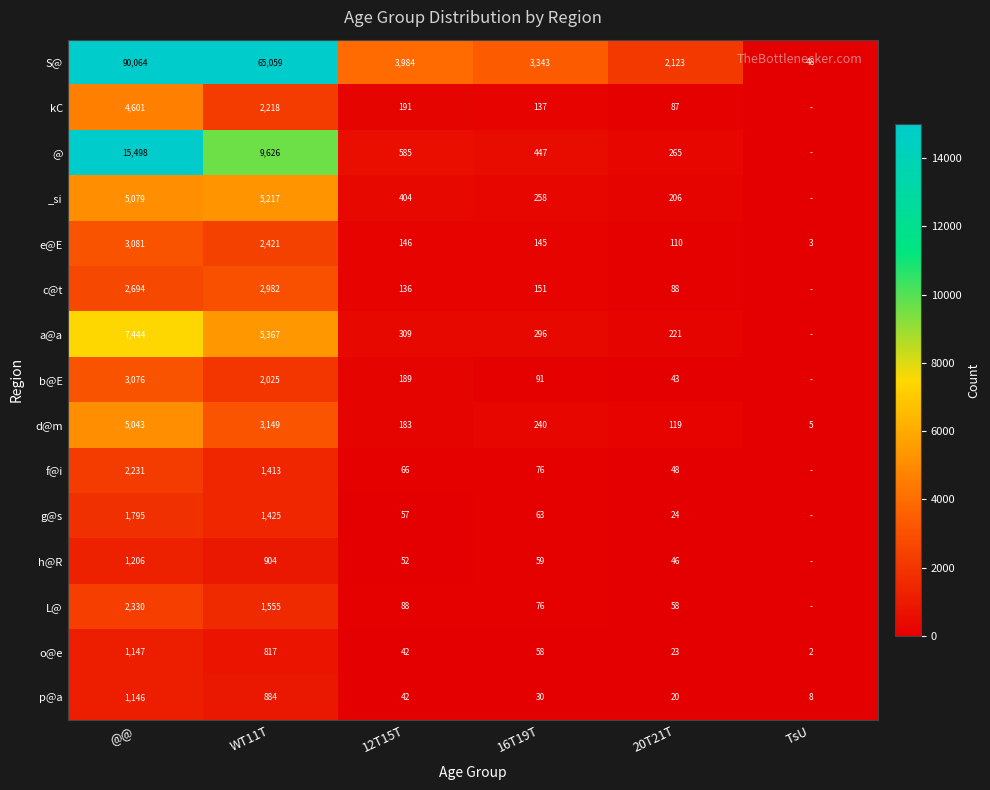

Between 20T21T and 16T19T, which is larger?

16T19T